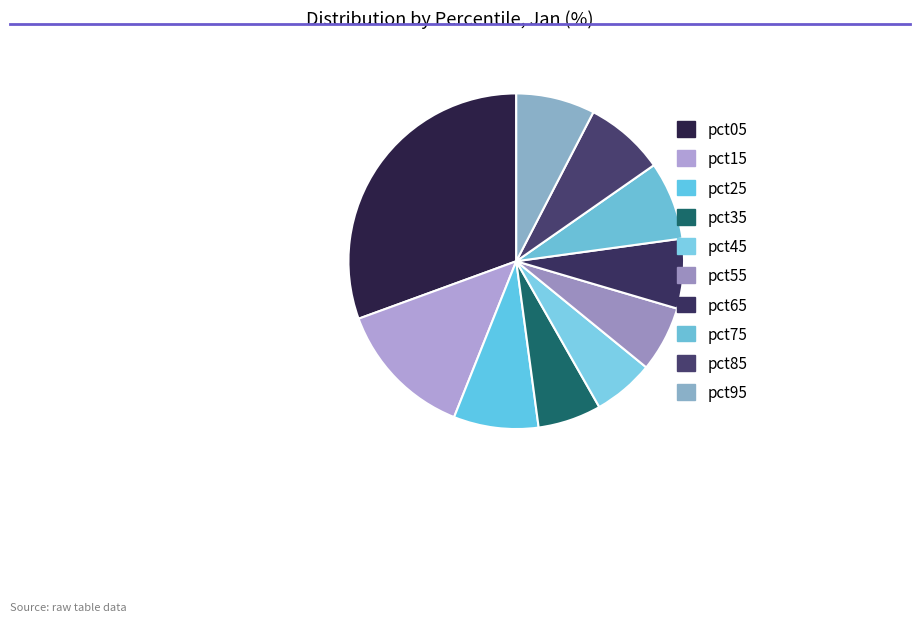

Is the sum of pct95 and pct55 greater than half?

No